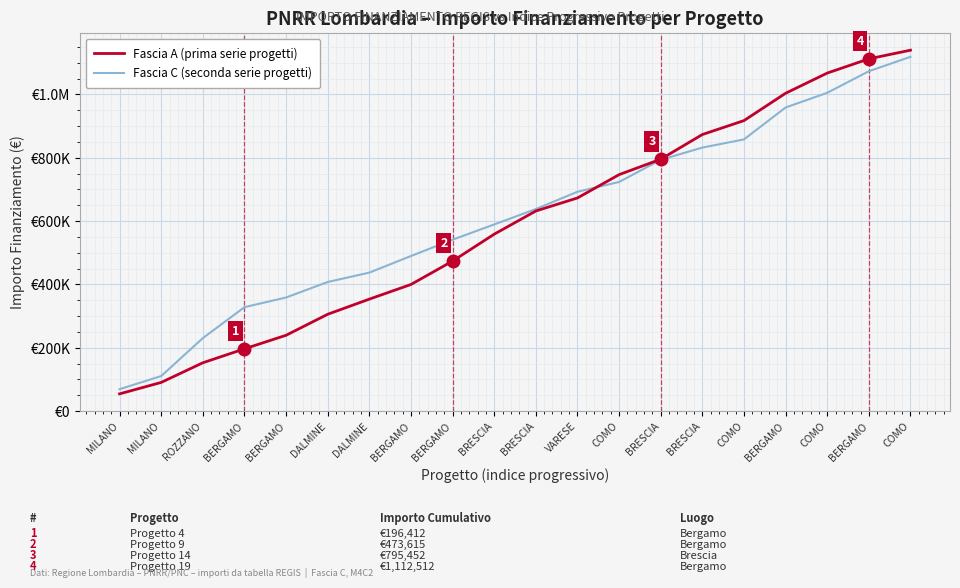

What is the difference between the Fascia A (prima serie progetti) values at MILANO and BERGAMO?

383346.7